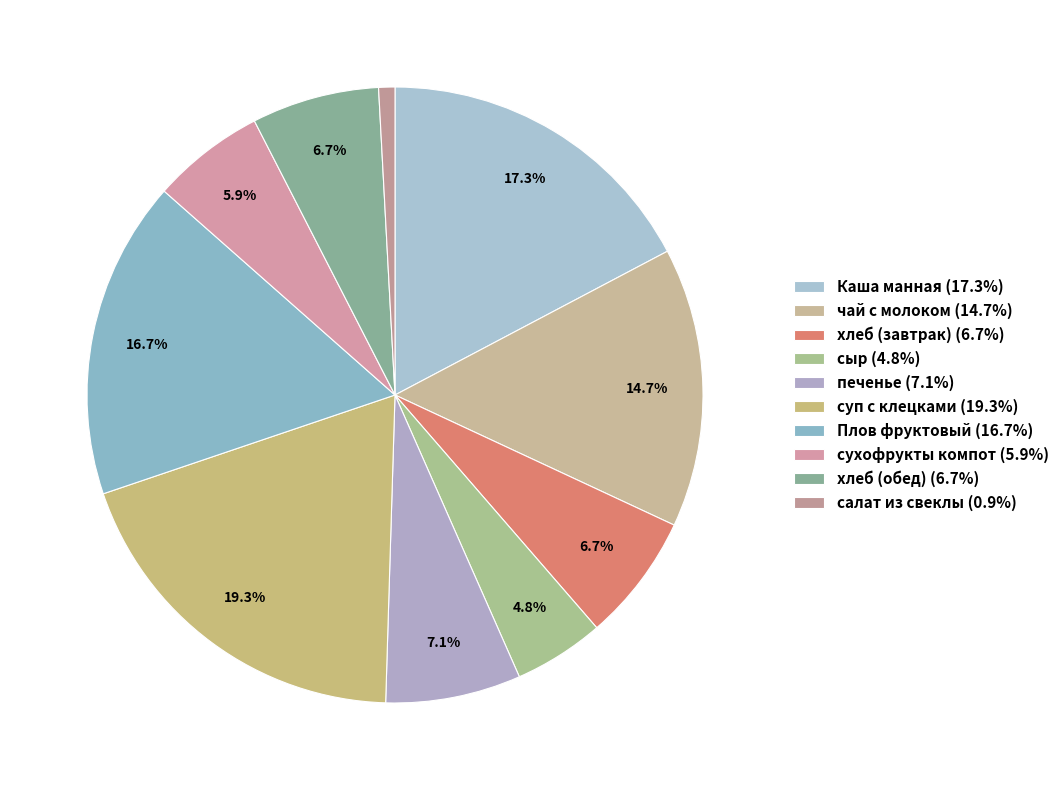

What percentage is the хлеб (обед) slice, to the nearest percent?

7%